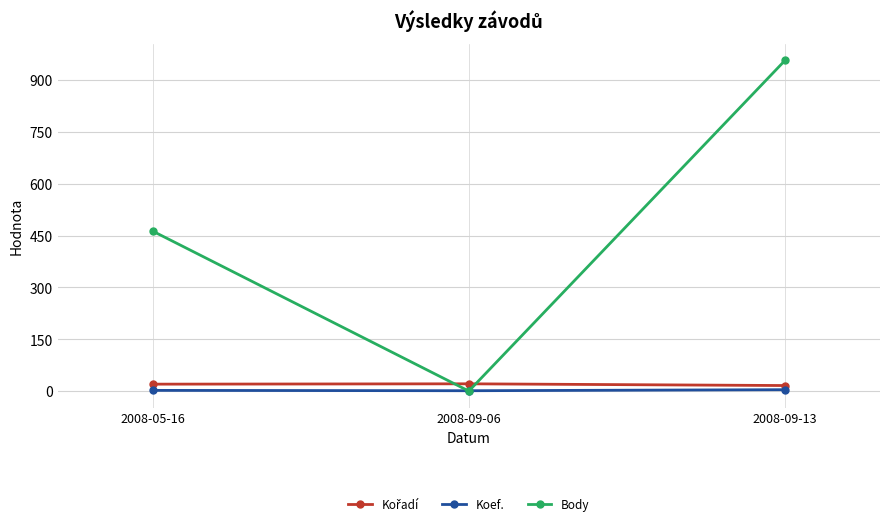

Between 2008-05-16 and 2008-09-13, which series saw the biggest shift?

Body